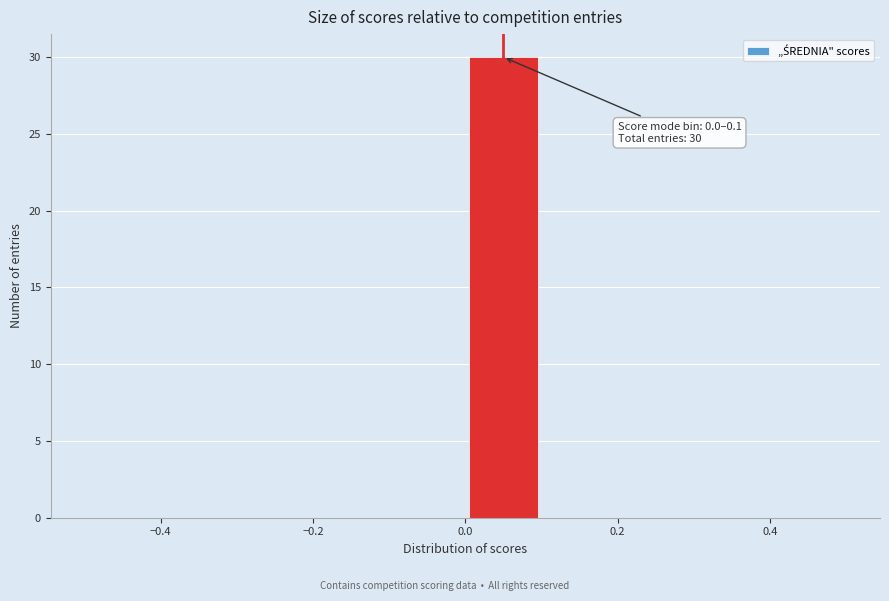

Over which range of the x-axis is the bar tallest?

0.0 to 0.1